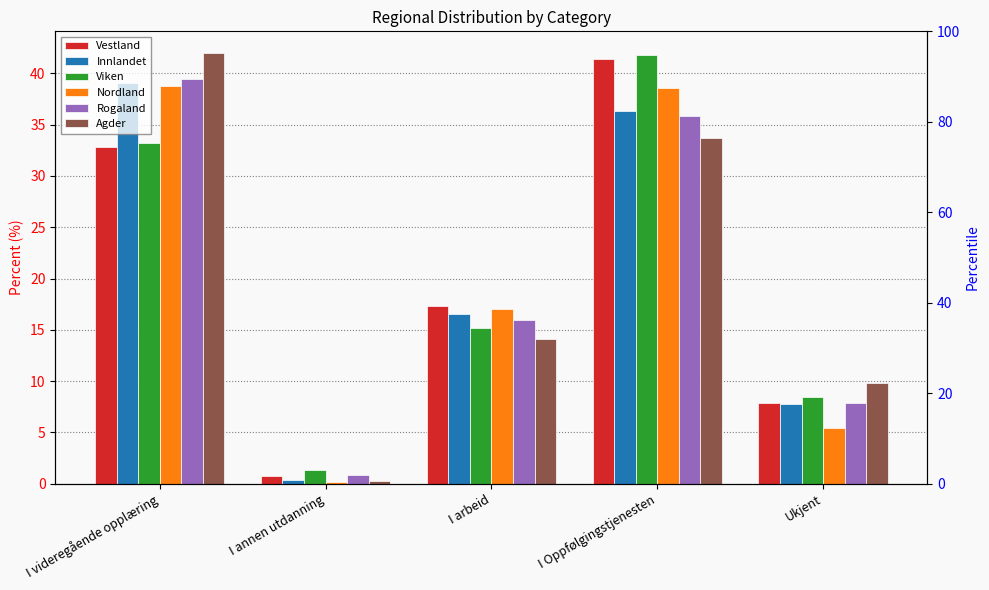

Read the Agder value at I arbeid.

14.1